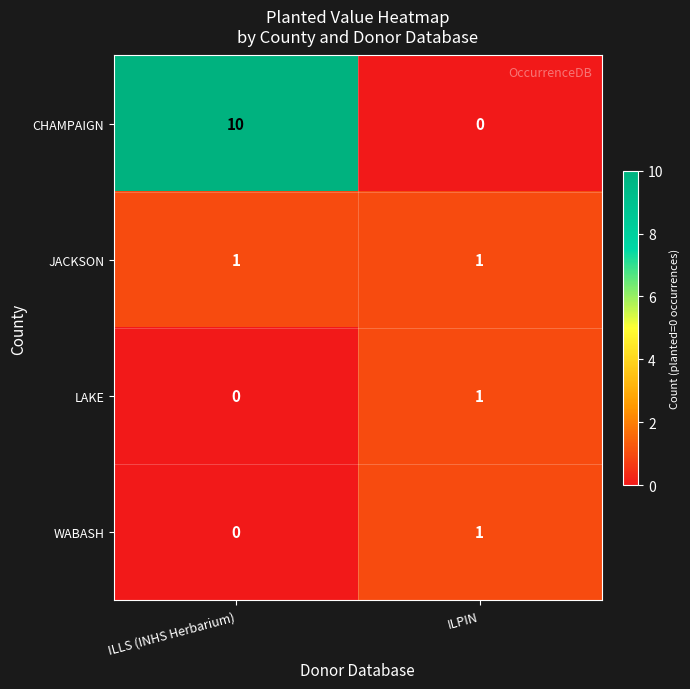

At which category is the sum across all series the highest?

ILLS (INHS Herbarium)